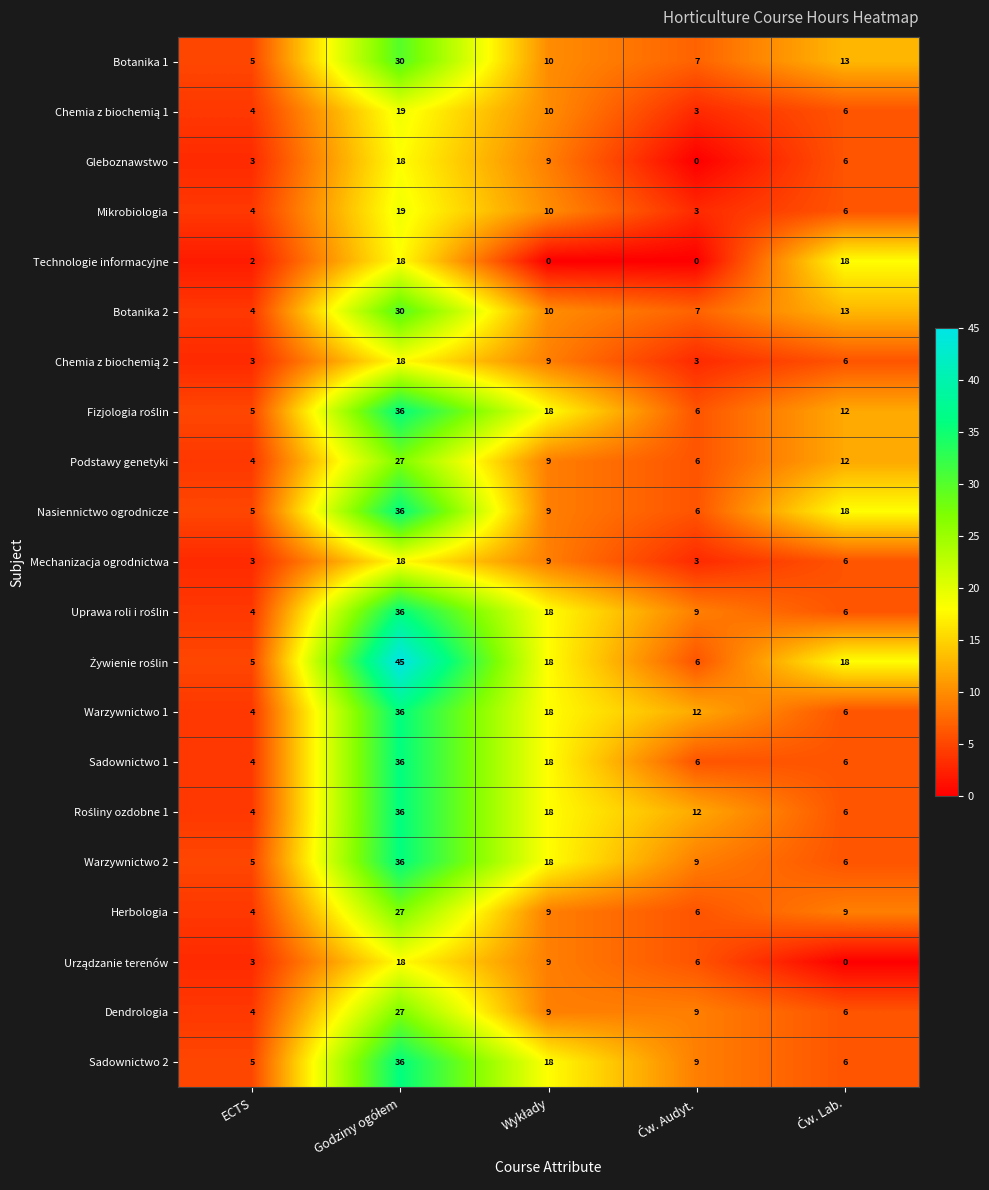

What is the greatest value displayed?

45